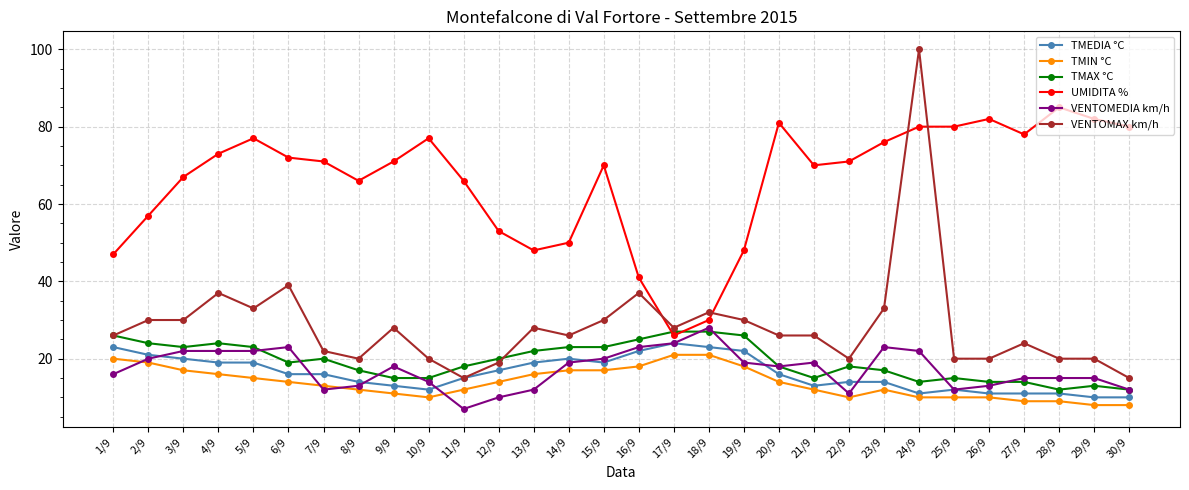

Reading right to left, extract all data points from this chart.

TMEDIA °C: 10	10	11	11	11	12	11	14	14	13	16	22	23	24	22	19	20	19	17	15	12	13	14	16	16	19	19	20	21	23
TMIN °C: 8	8	9	9	10	10	10	12	10	12	14	18	21	21	18	17	17	16	14	12	10	11	12	13	14	15	16	17	19	20
TMAX °C: 12	13	12	14	14	15	14	17	18	15	18	26	27	27	25	23	23	22	20	18	15	15	17	20	19	23	24	23	24	26
UMIDITA %: 80	82	85	78	82	80	80	76	71	70	81	48	30	26	41	70	50	48	53	66	77	71	66	71	72	77	73	67	57	47
VENTOMEDIA km/h: 12	15	15	15	13	12	22	23	11	19	18	19	28	24	23	20	19	12	10	7	14	18	13	12	23	22	22	22	20	16
VENTOMAX km/h: 15	20	20	24	20	20	100	33	20	26	26	30	32	28	37	30	26	28	19	15	20	28	20	22	39	33	37	30	30	26